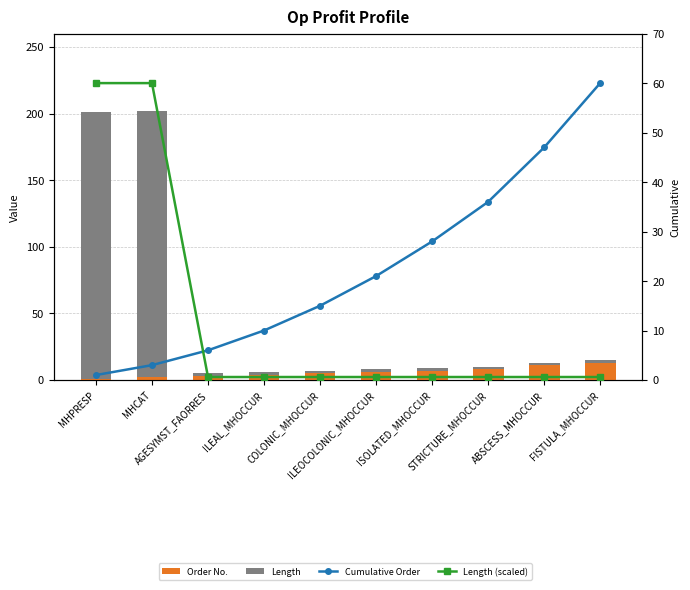

Which series has the widest spread of values?

Length